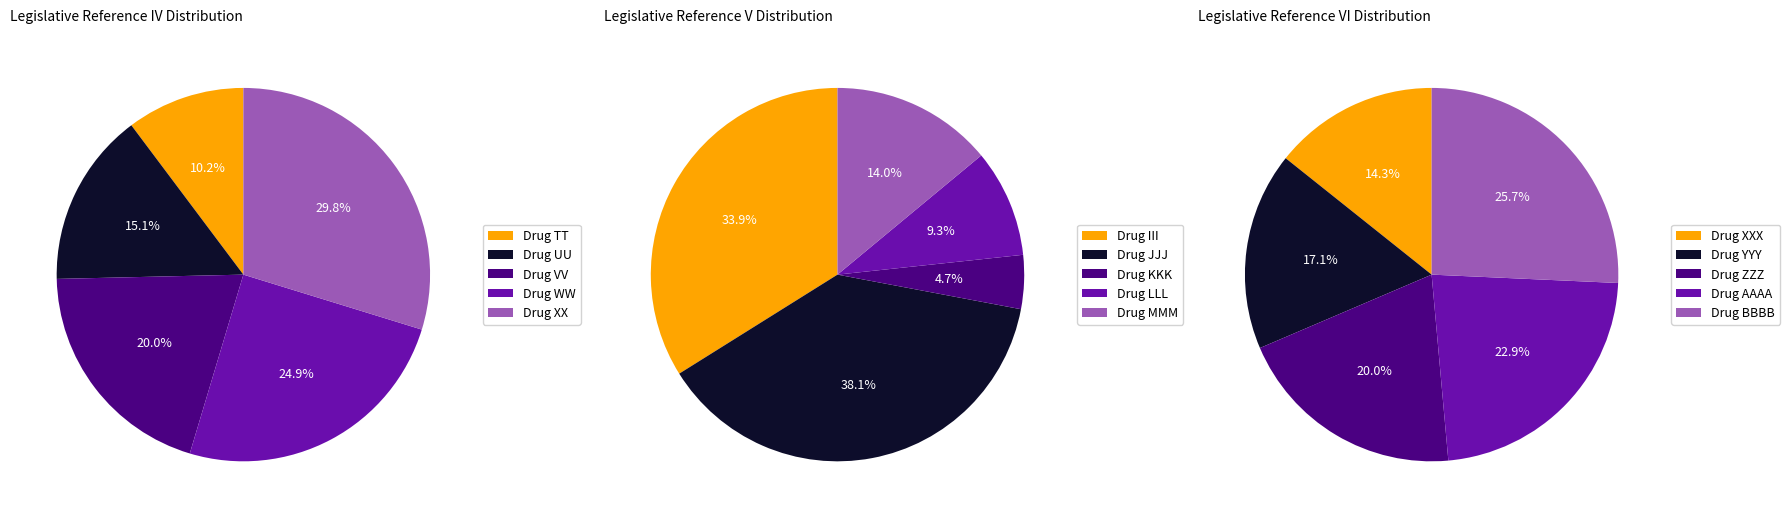

How many segments does this pie chart have?

5